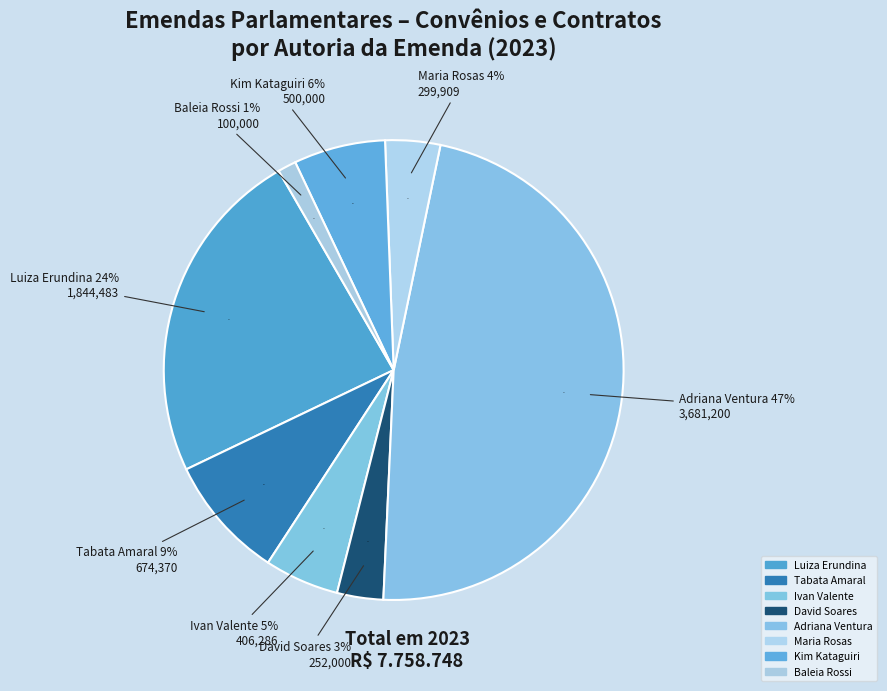

True or false: David Soares accounts for 15% of the total.

False